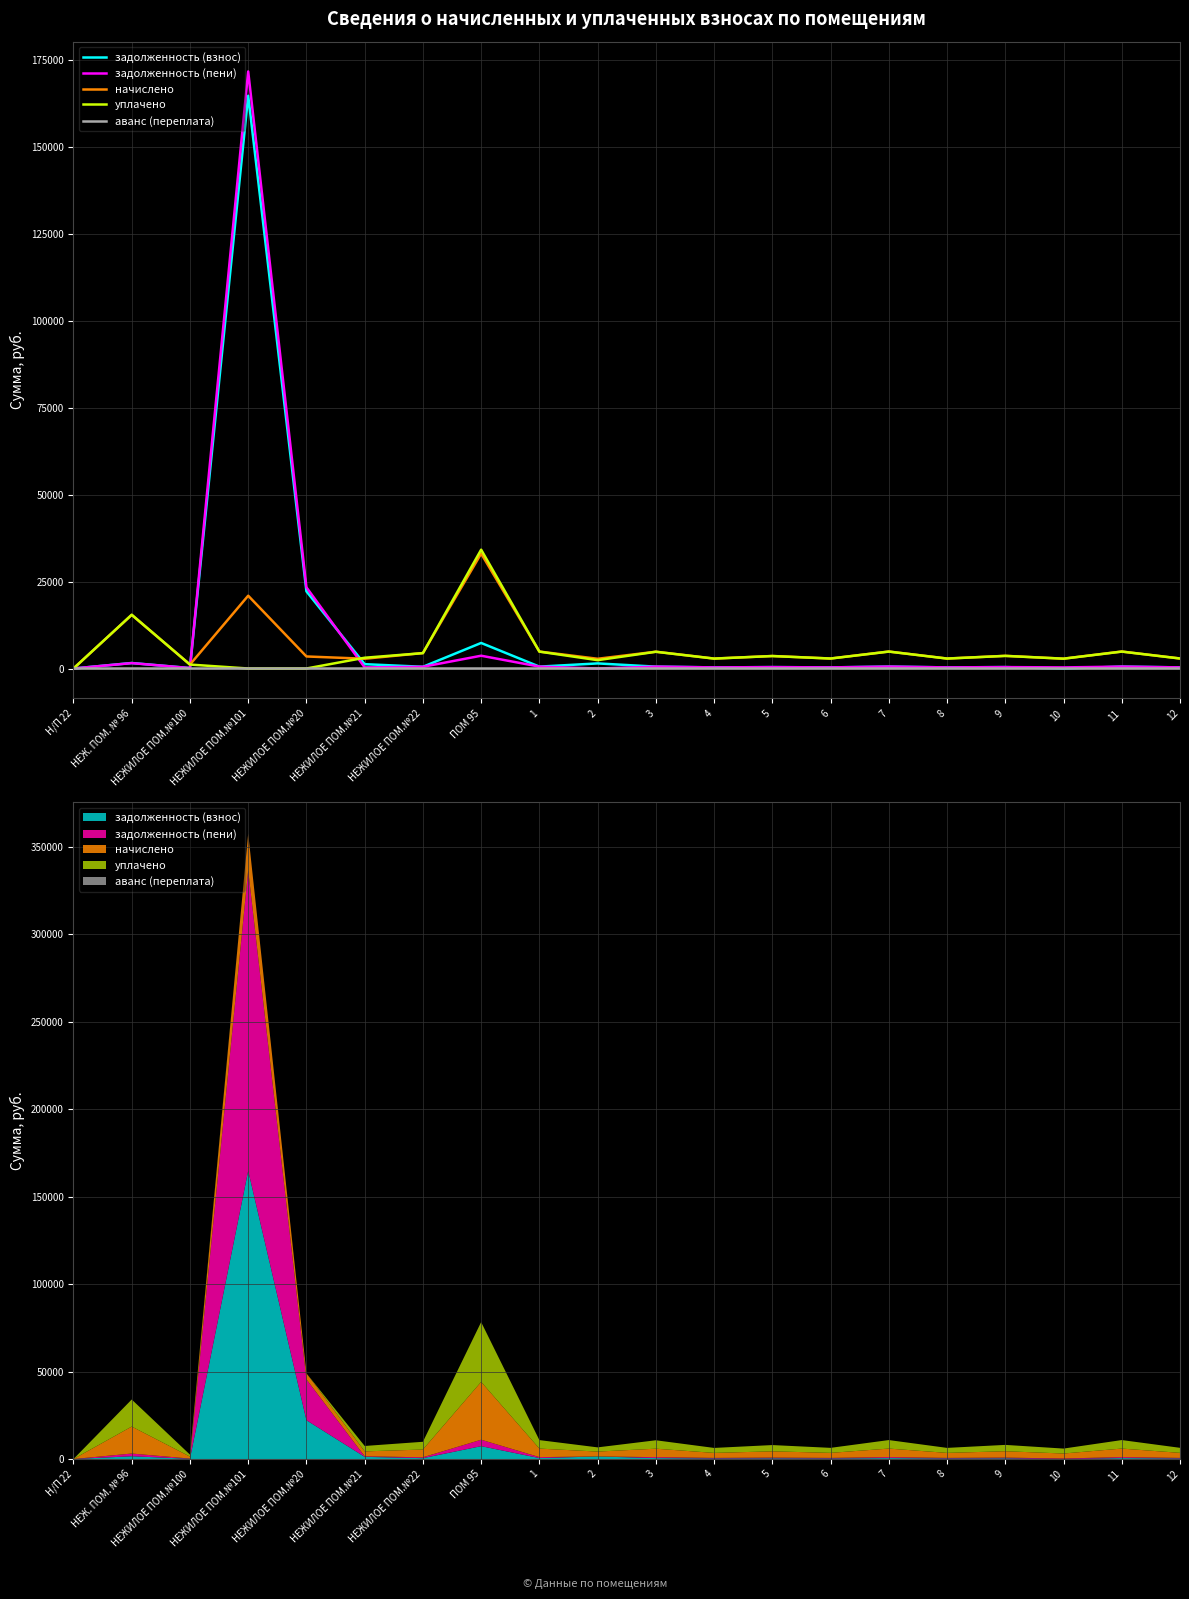

What is the difference between the second highest and minimum values in the задолженность (пени) series?

23350.5